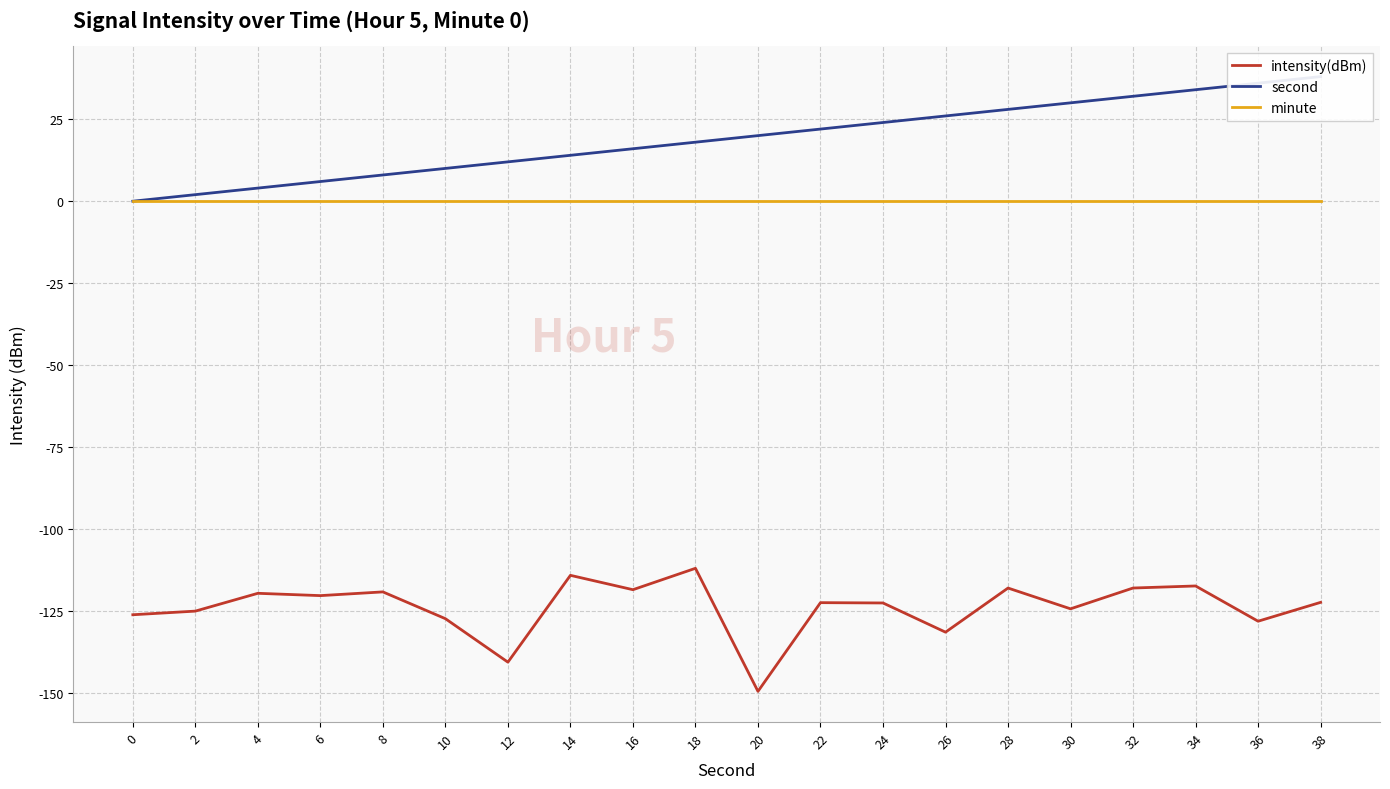

Reading right to left, what are all the values shown in this chart?

intensity(dBm): 38=-122.3	36=-128.1	34=-117.3	32=-118.0	30=-124.3	28=-118.0	26=-131.4	24=-122.5	22=-122.4	20=-149.5	18=-111.9	16=-118.5	14=-114.1	12=-140.6	10=-127.3	8=-119.1	6=-120.3	4=-119.6	2=-125.0	0=-126.1
second: 38=38.0	36=36.0	34=34.0	32=32.0	30=30.0	28=28.0	26=26.0	24=24.0	22=22.0	20=20.0	18=18.0	16=16.0	14=14.0	12=12.0	10=10.0	8=8.0	6=6.0	4=4.0	2=2.0	0=0.0
minute: 38=0.0	36=0.0	34=0.0	32=0.0	30=0.0	28=0.0	26=0.0	24=0.0	22=0.0	20=0.0	18=0.0	16=0.0	14=0.0	12=0.0	10=0.0	8=0.0	6=0.0	4=0.0	2=0.0	0=0.0